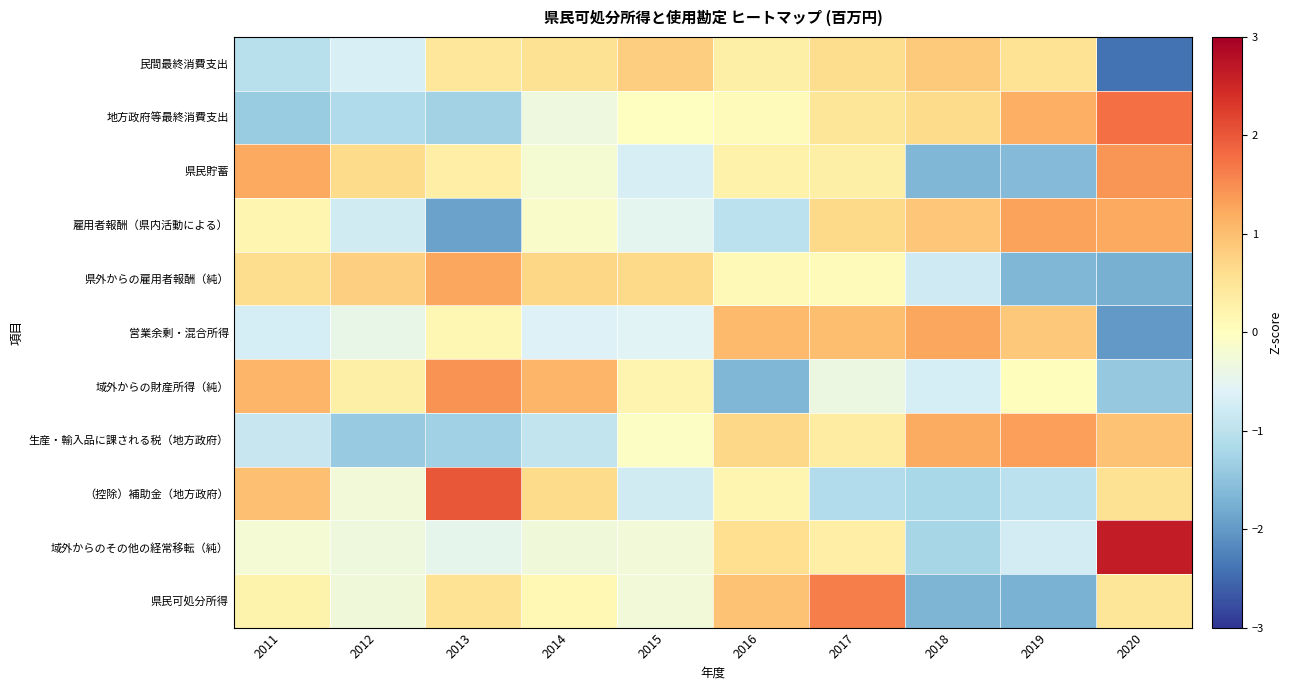

What is the total value across all series at 2019?

-1.5